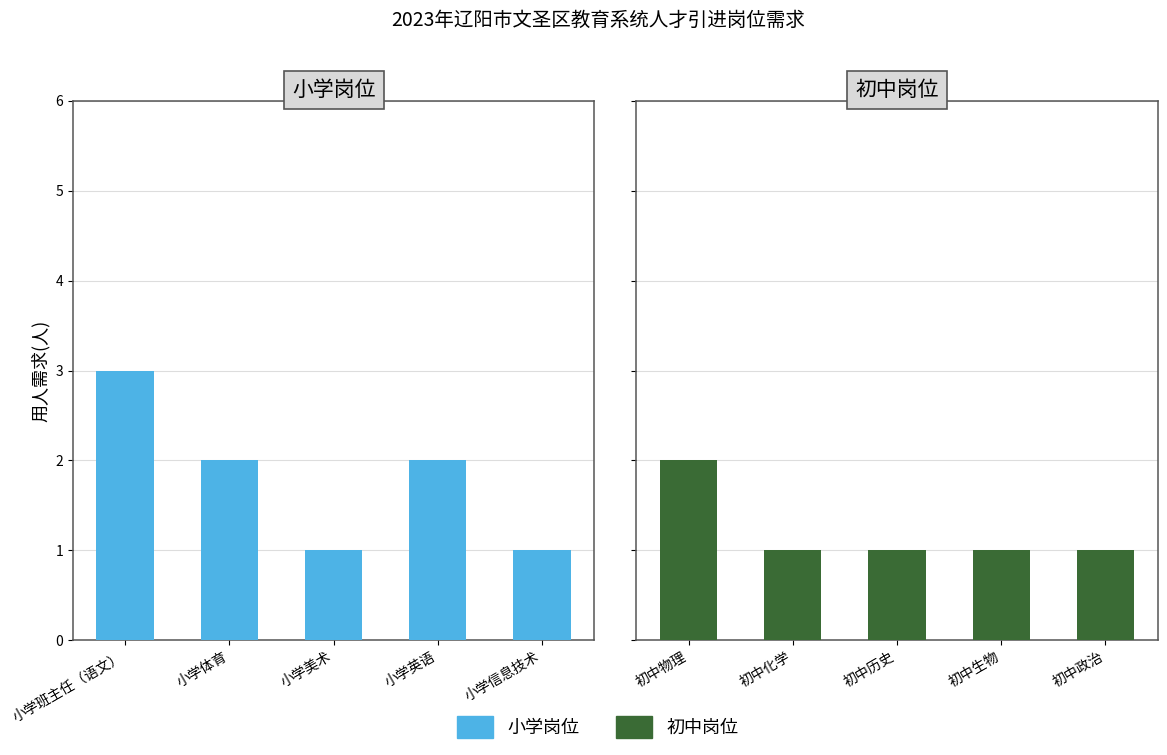

What is the difference between the maximum and minimum values in the 小学岗位需求 series?

2